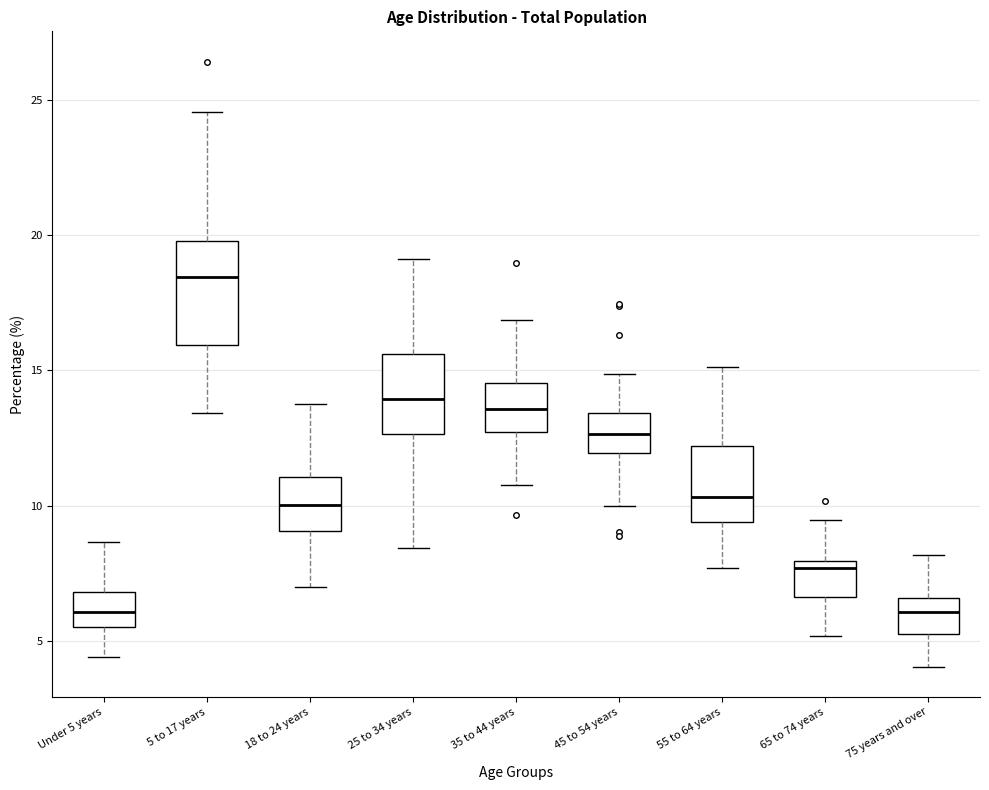

Reading left to right, read every box against the y-axis: the position of its median line, the range the box covers, and the ends of its whiskers. The values are not printed on the chart, so give them approximately, as read against the axis.

Under 5 years: median 6.0, box 5.5 to 7.0, whiskers 4.5 to 8.5
5 to 17 years: median 18.5, box 16.0 to 20.0, whiskers 13.5 to 24.5
18 to 24 years: median 10.0, box 9.0 to 11.0, whiskers 7.0 to 14.0
25 to 34 years: median 14.0, box 12.5 to 15.5, whiskers 8.5 to 19.0
35 to 44 years: median 13.5, box 12.5 to 14.5, whiskers 11.0 to 17.0
45 to 54 years: median 12.5, box 12.0 to 13.5, whiskers 10.0 to 15.0
55 to 64 years: median 10.5, box 9.5 to 12.0, whiskers 7.5 to 15.0
65 to 74 years: median 7.5, box 6.5 to 8.0, whiskers 5.0 to 9.5
75 years and over: median 6.0, box 5.5 to 6.5, whiskers 4.0 to 8.0